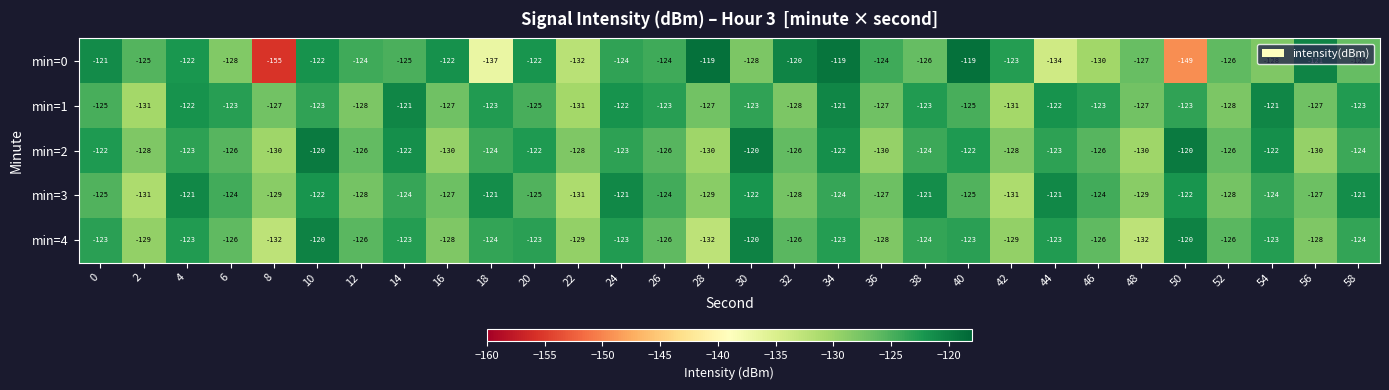

Rank the series at 34 from lowest to highest value.

min=3, min=4, min=2, min=1, min=0